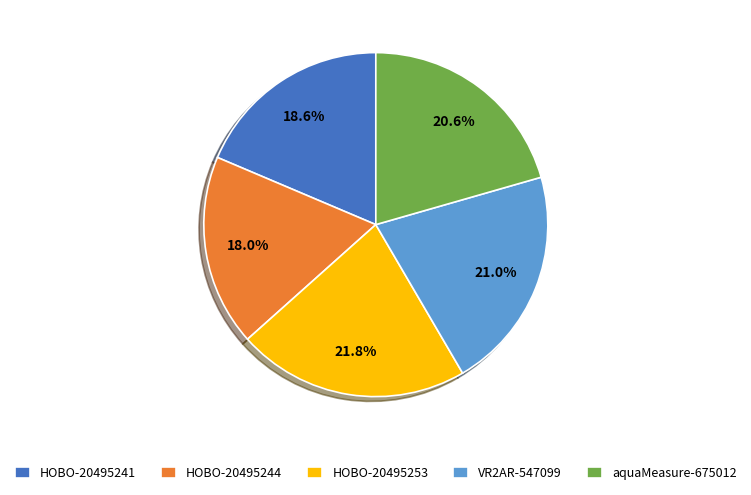

To the nearest percent, what is the average slice percentage?

20%